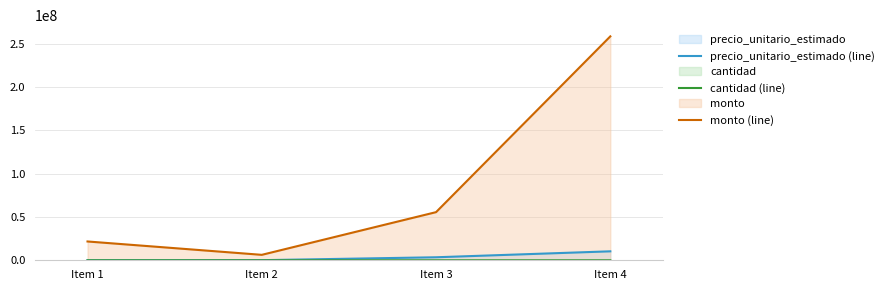

The precio_unitario_estimado (line) series shows 74673 at Item 2. True or false?

False